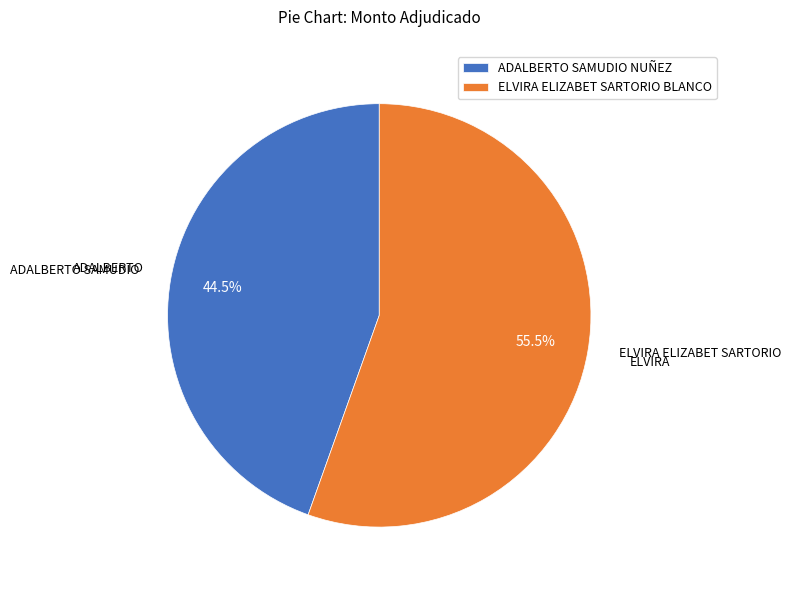

Rank the categories by value from lowest to highest.

ADALBERTO SAMUDIO NUÑEZ, ELVIRA ELIZABET SARTORIO BLANCO